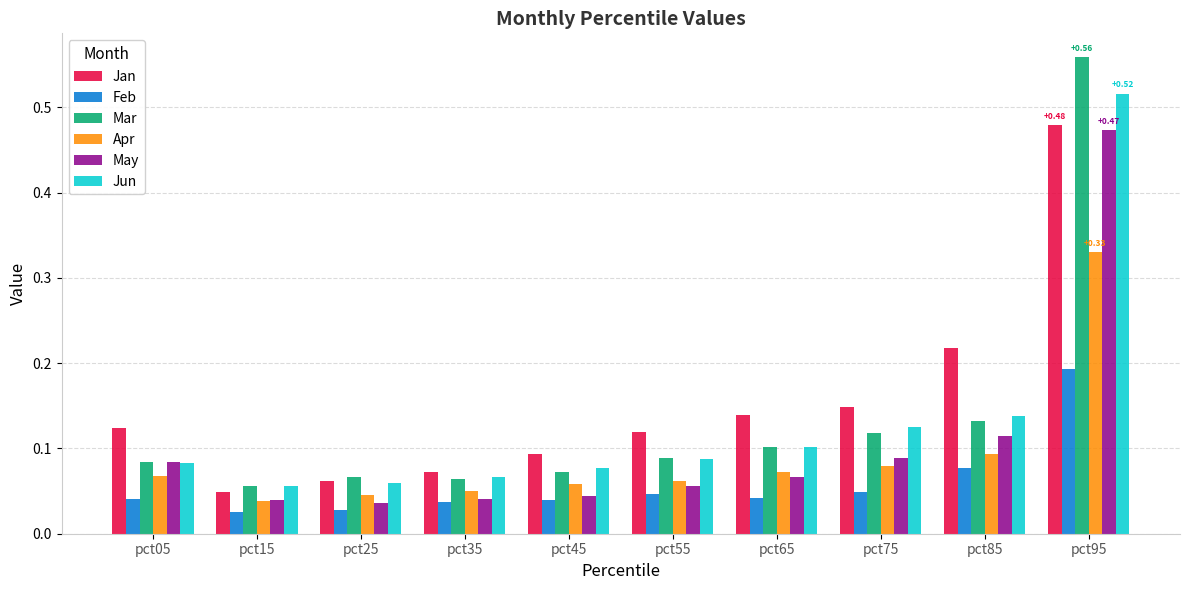

At how many categories does at least one series exceed 0?

10